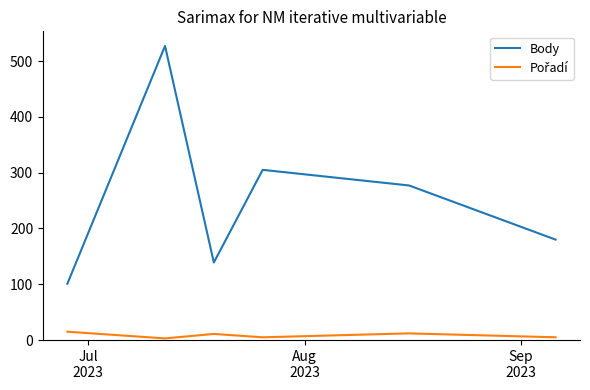

At how many categories does at least one series exceed 188?

3